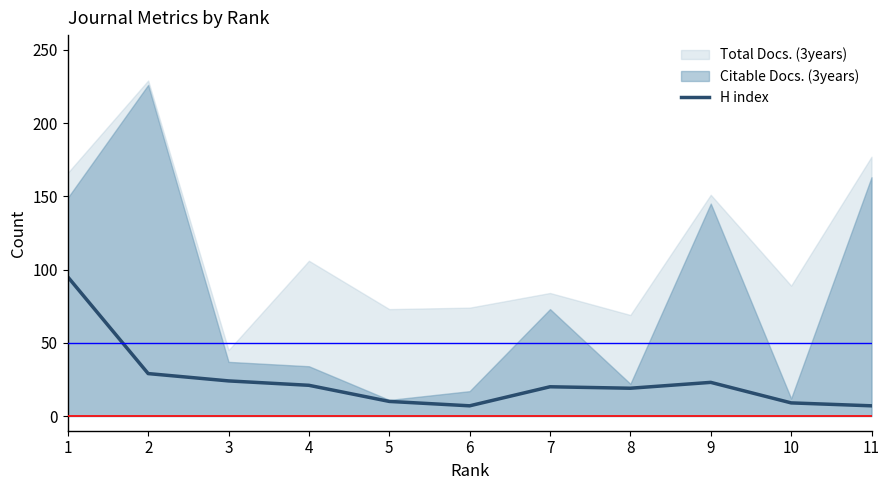

Is it true that the value at 2 is 29?

True